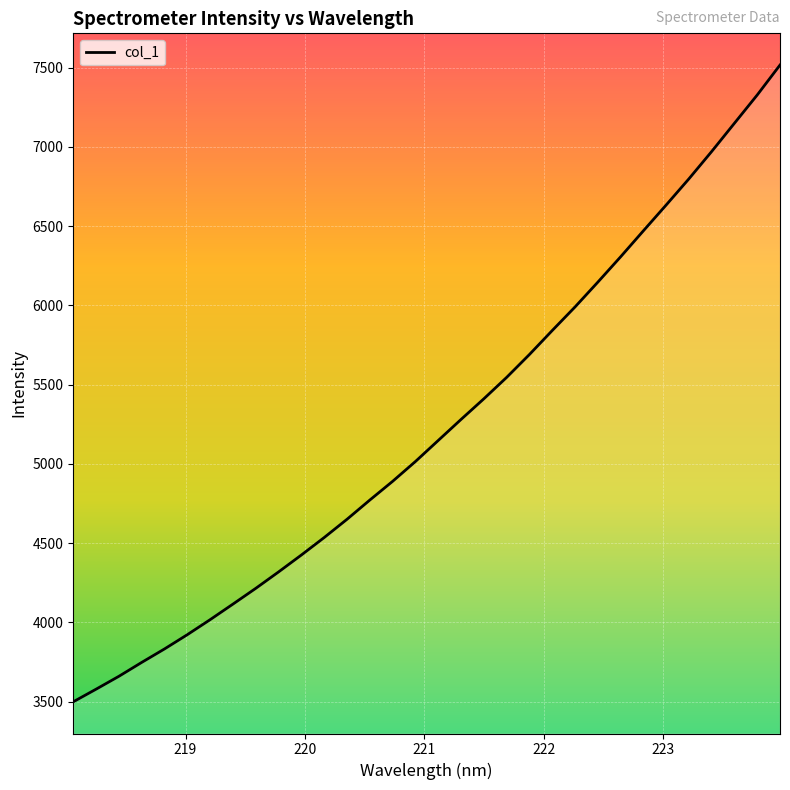

What is the minimum value shown in the chart?

3499.1